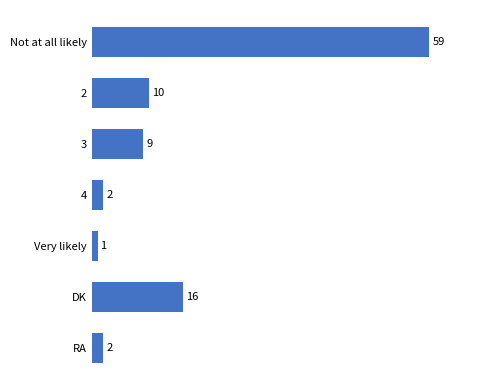

Which has a higher value, 2 or DK?

DK